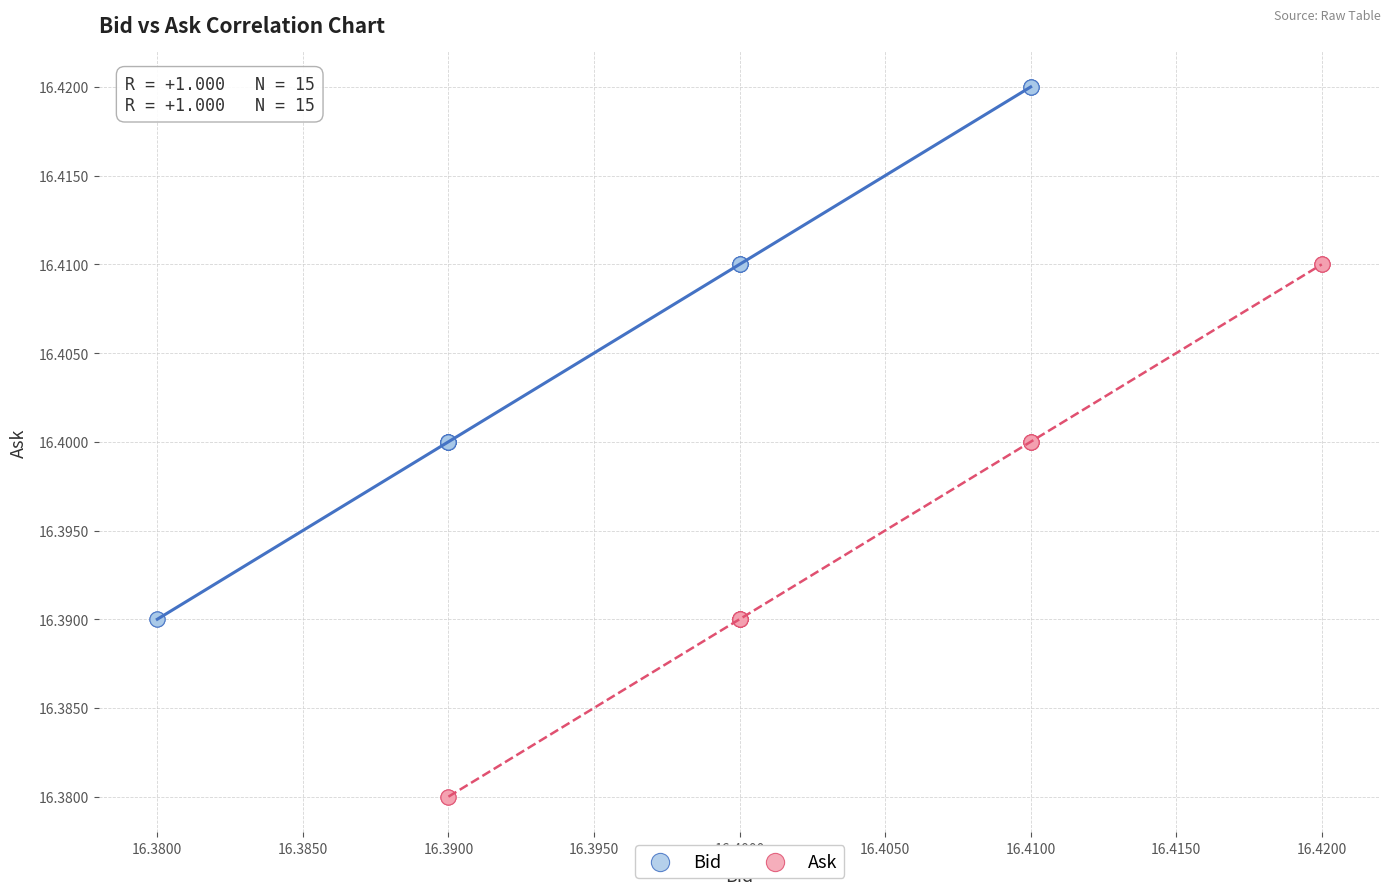

Which series reaches the minimum Y coordinate?

Ask